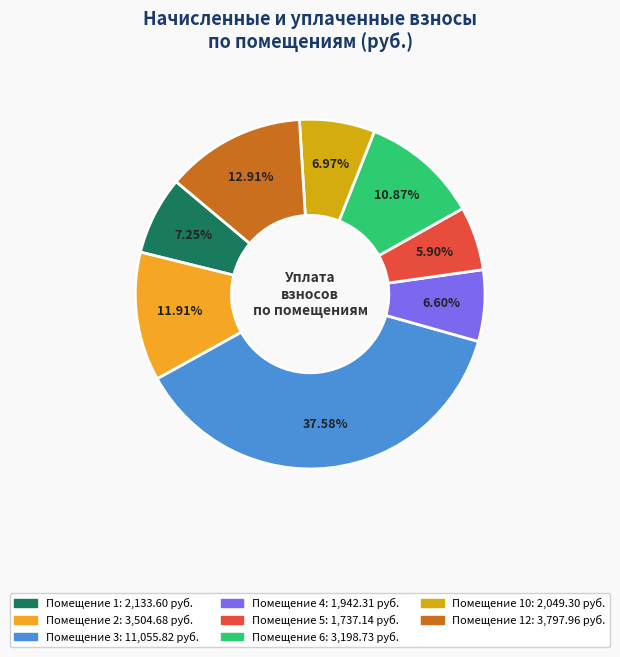

To the nearest percent, what is the average slice percentage?

12%